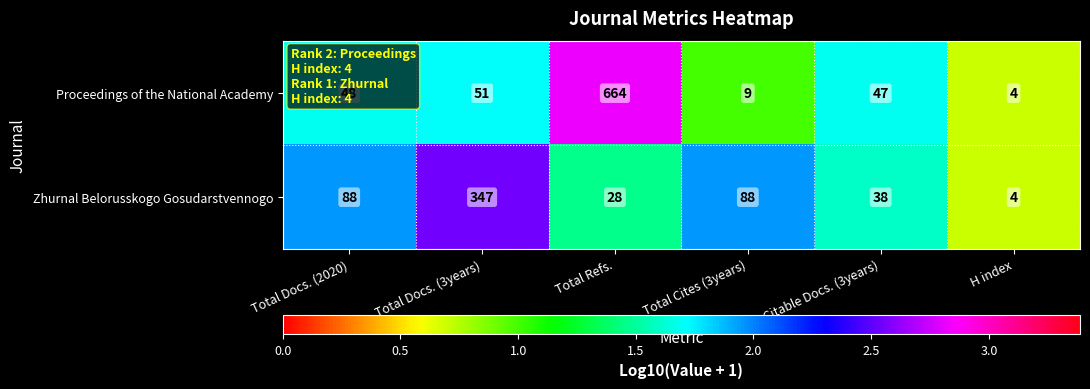

What is the difference between the maximum and minimum values in the Proceedings of the National Academy series?

660